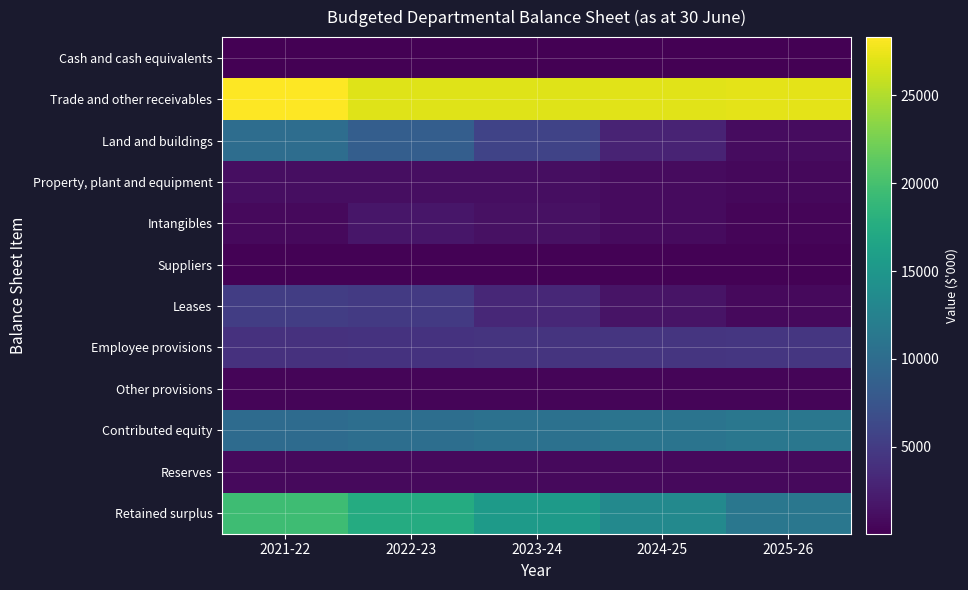

What is the smallest value displayed?

62